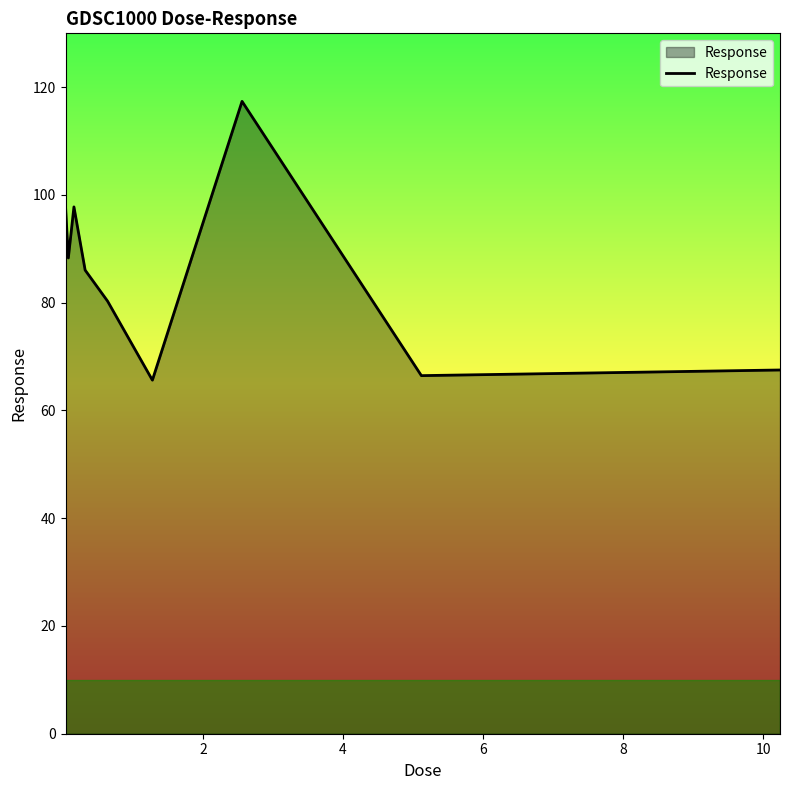

What is the difference between the maximum and minimum values?

51.7